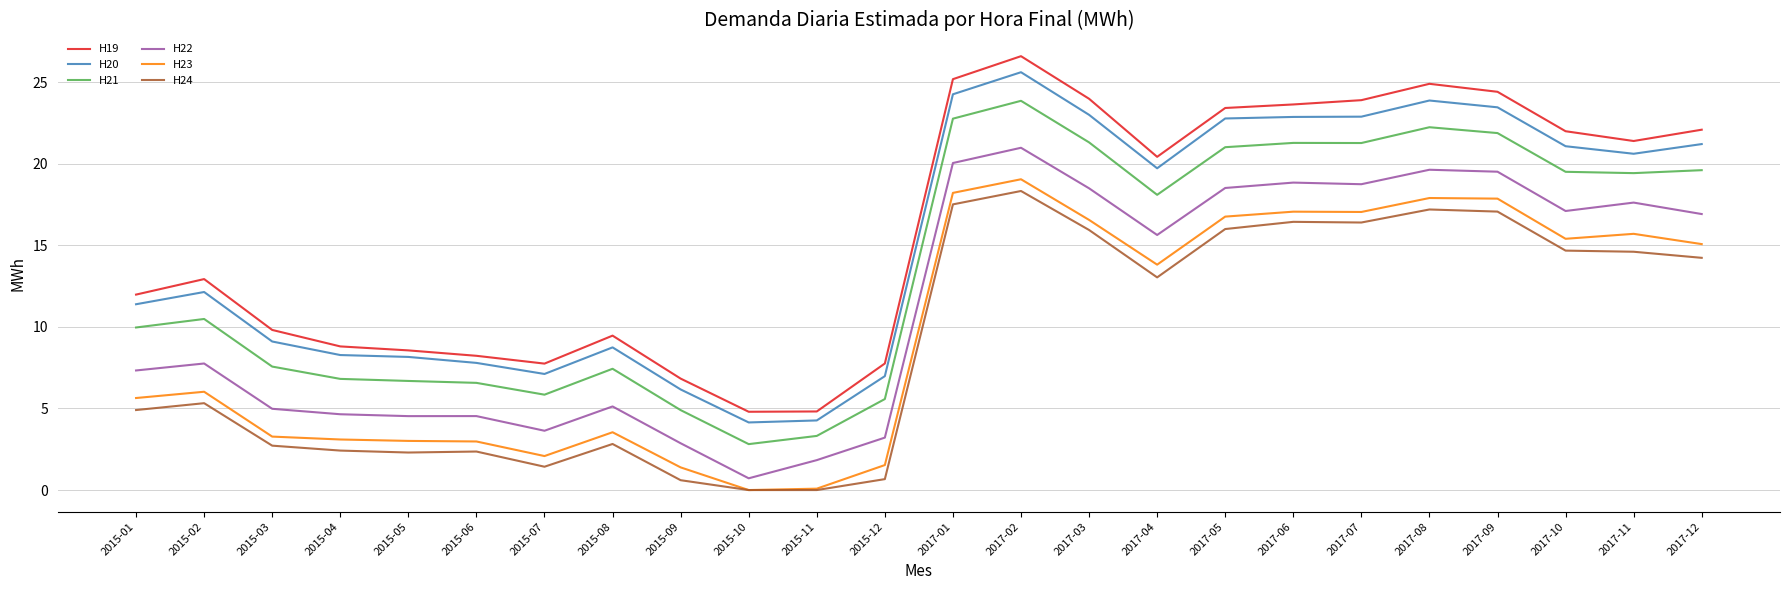

What position from the right is 2017-09?

4